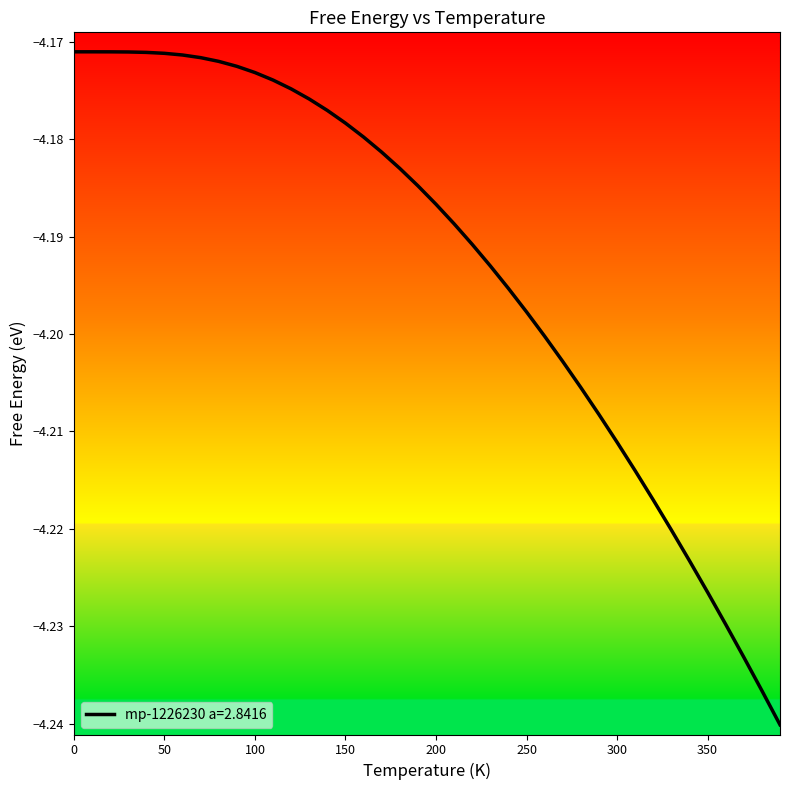

Does the chart display data point markers on the line(s)?

No